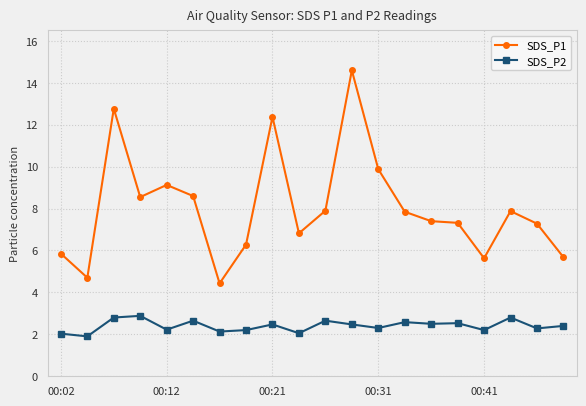

True or false: SDS_P2 has more than 1 interior local peaks.

True